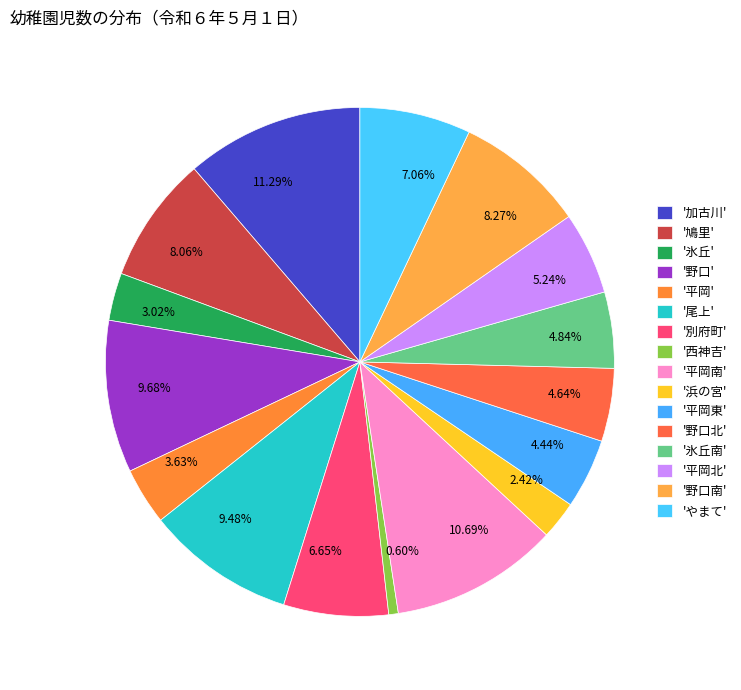

Is there any slice that represents more than half of the pie?

No